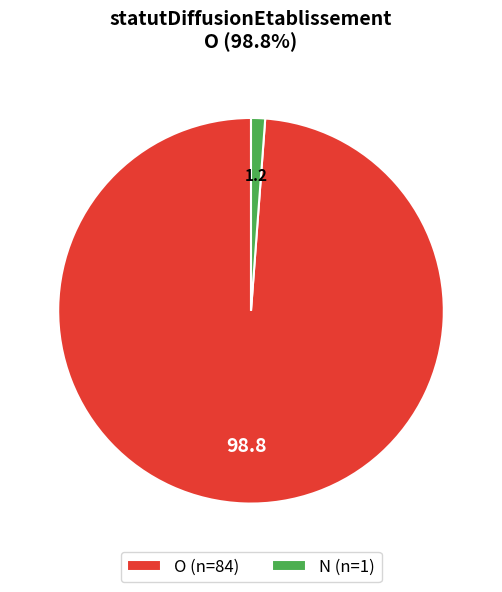

How many slices are in this pie chart?

2